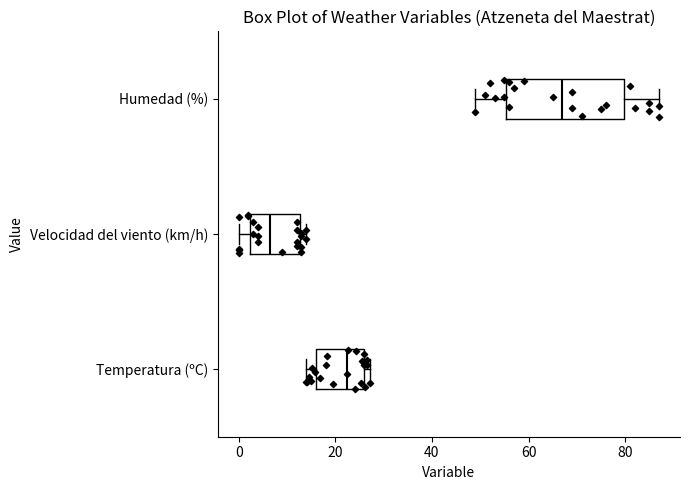

Reading bottom to top, transcribe this box plot: for each box, give where its median line is, the range the box spans, and where its two whiskers end, as read against the x-axis. The values are not printed on the chart, so give them approximately, as read against the axis.

Temperatura (ºC): median 22, box 16 to 26, whiskers 14 to 28
Velocidad del viento (km/h): median 6, box 2 to 12, whiskers 0 to 14
Humedad (%): median 68, box 56 to 80, whiskers 50 to 88